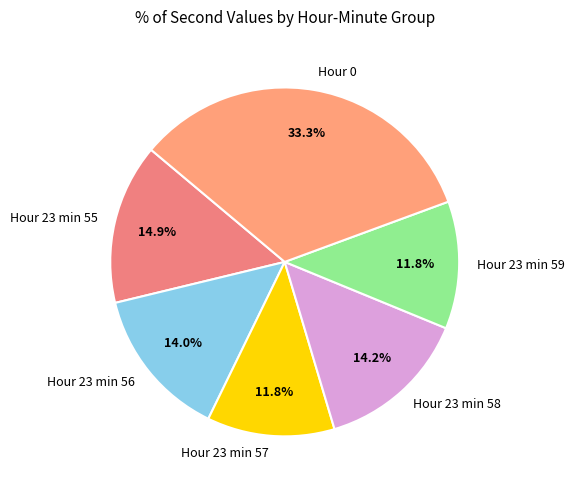

Combined, what portion of the pie is Hour 23 min 57 and Hour 0?

45.1%